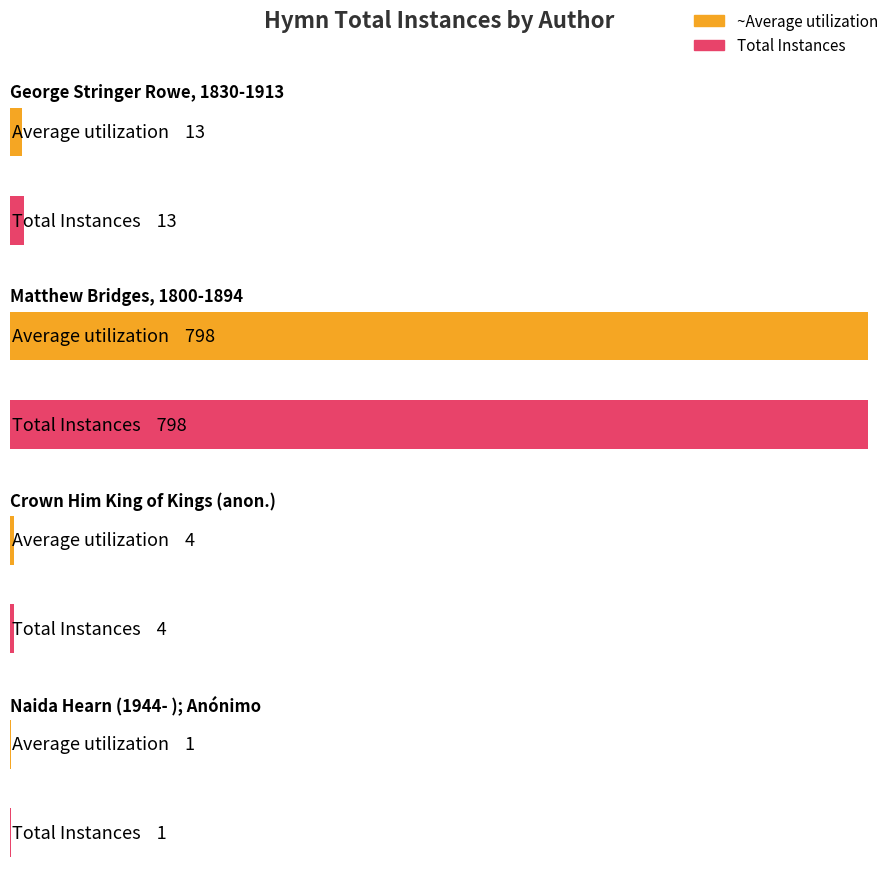

What is the approximate value at Crown Him King of Kings?

4